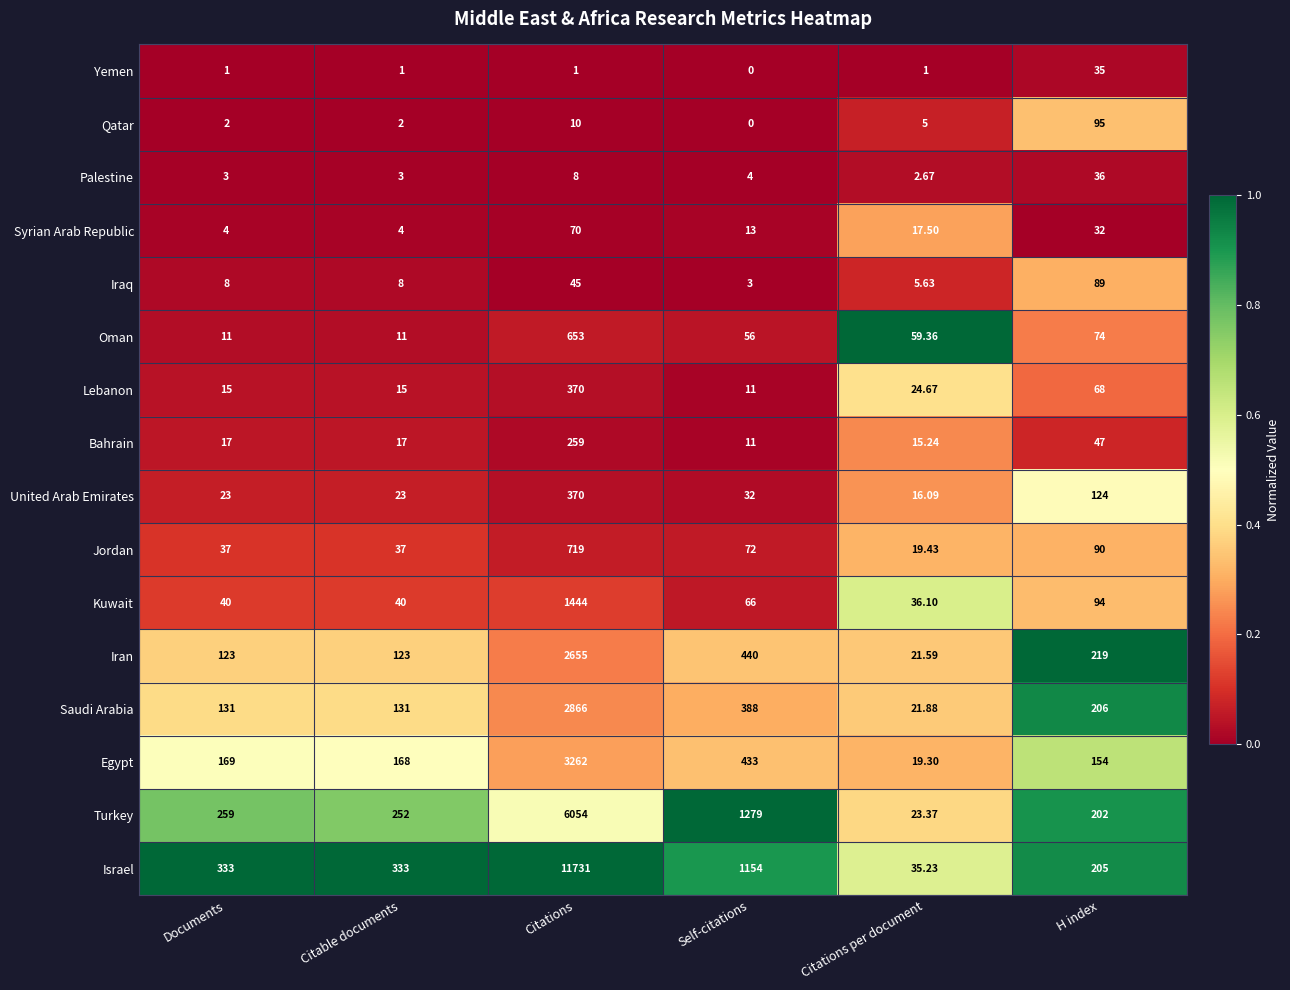

At Documents, list the series in order from smallest to largest.

Yemen, Qatar, Palestine, Syrian Arab Republic, Iraq, Oman, Lebanon, Bahrain, United Arab Emirates, Jordan, Kuwait, Iran, Saudi Arabia, Egypt, Turkey, Israel